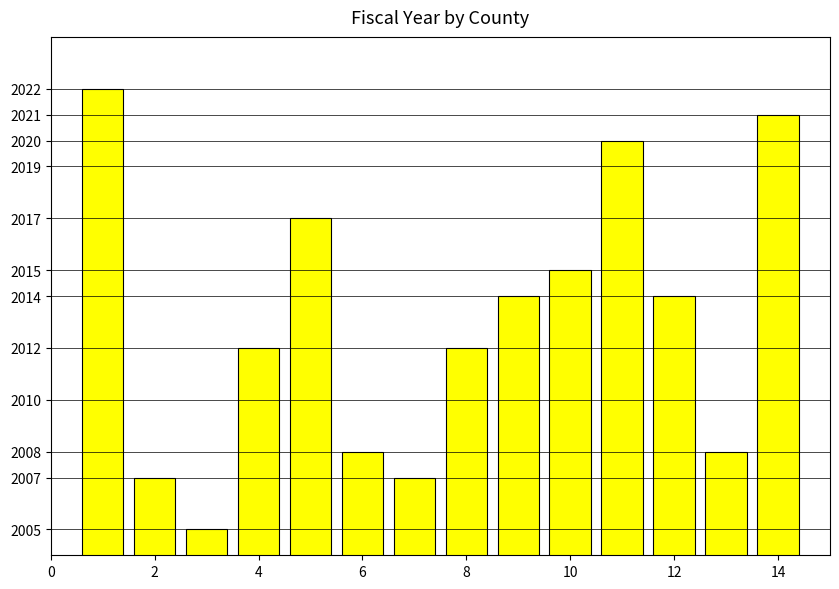

What is the value of the 8th bar from the left?

2012